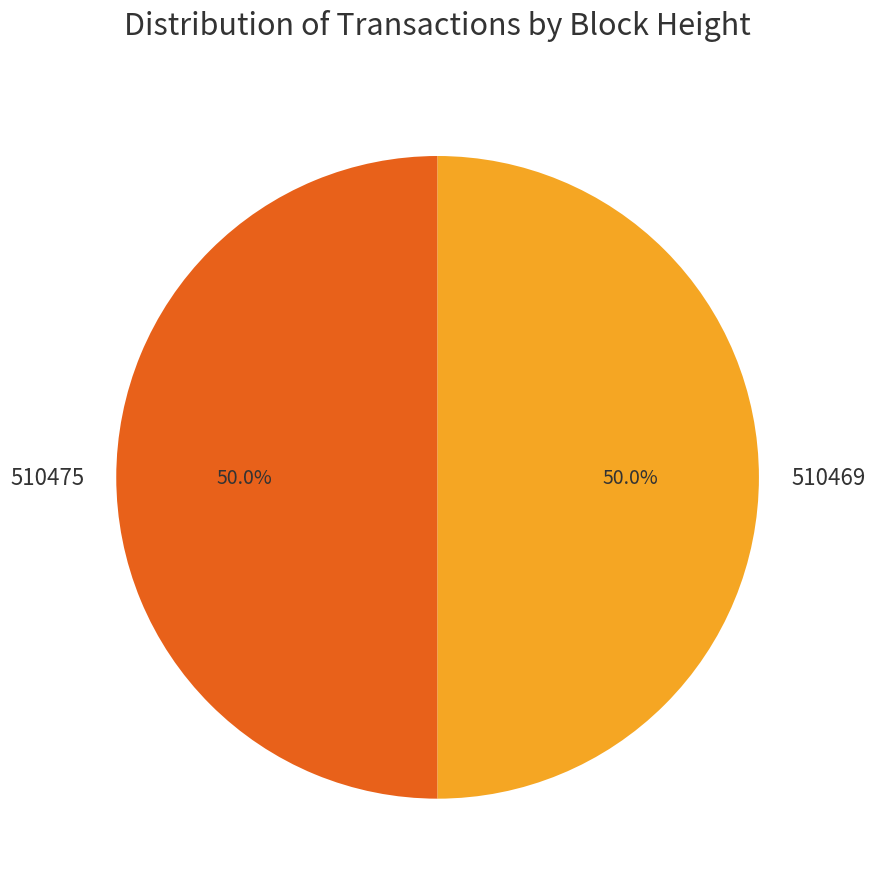

What percentage do 510469 and 510475 together represent?

100.0%